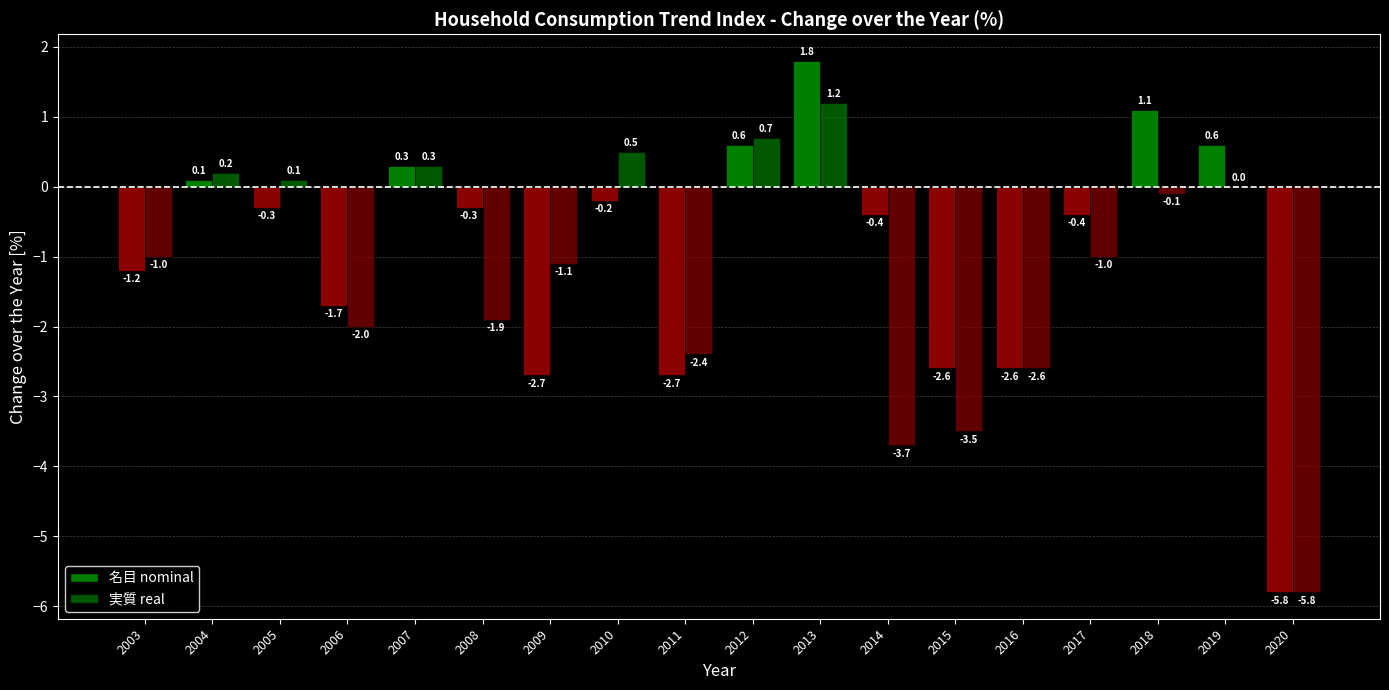

What is the total value across all series at 2012?

1.3